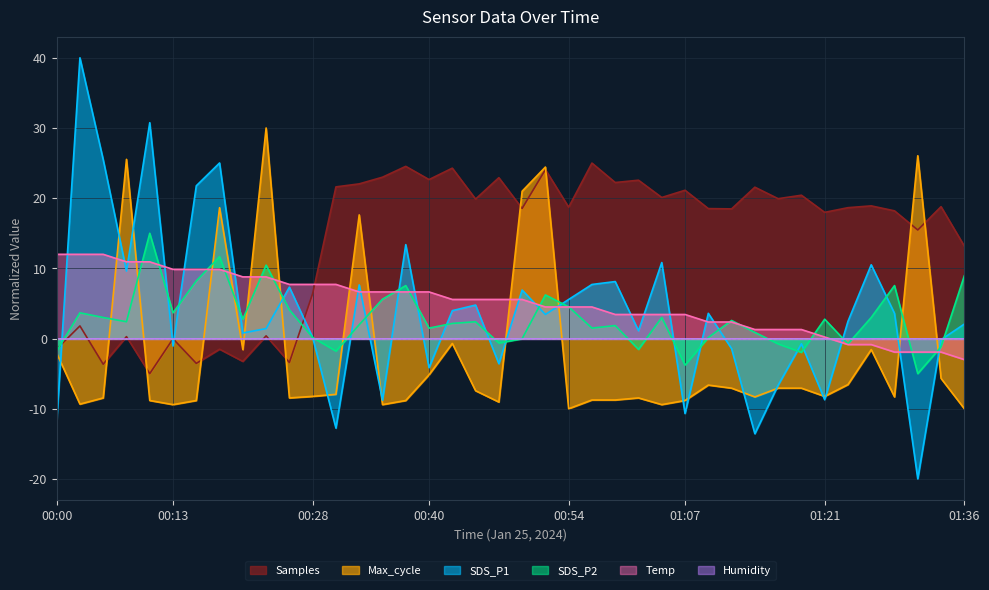

Which category has the highest value in the SDS_P1 series?

00:03